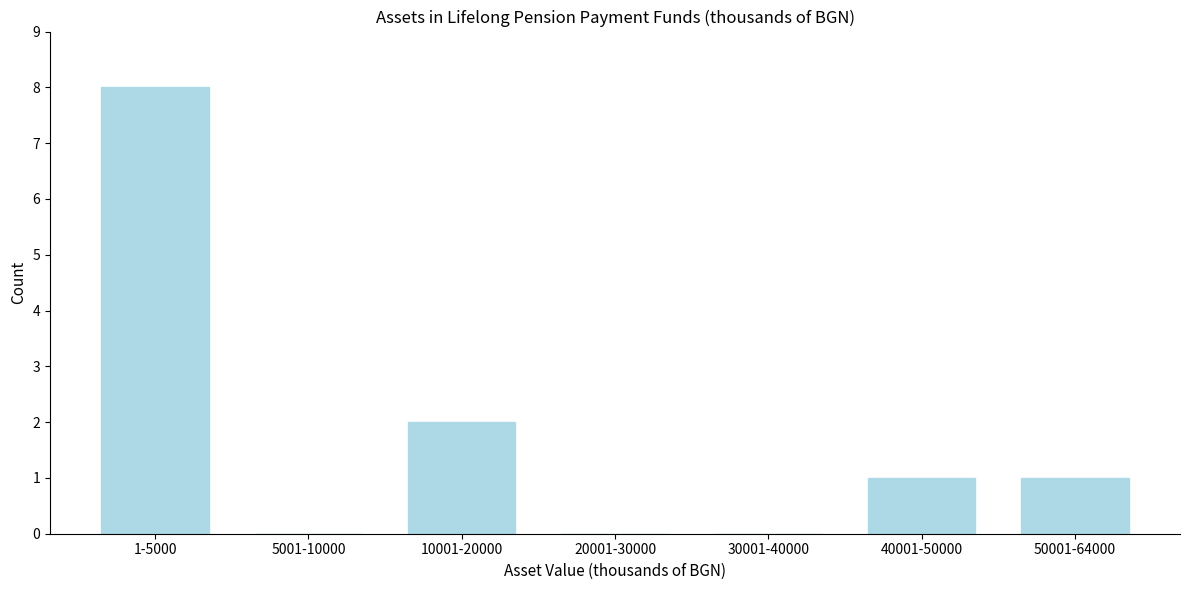

Reading left to right, what are all the values shown in this chart?

1-5000=8	5001-10000=0	10001-20000=2	20001-30000=0	30001-40000=0	40001-50000=1	50001-64000=1